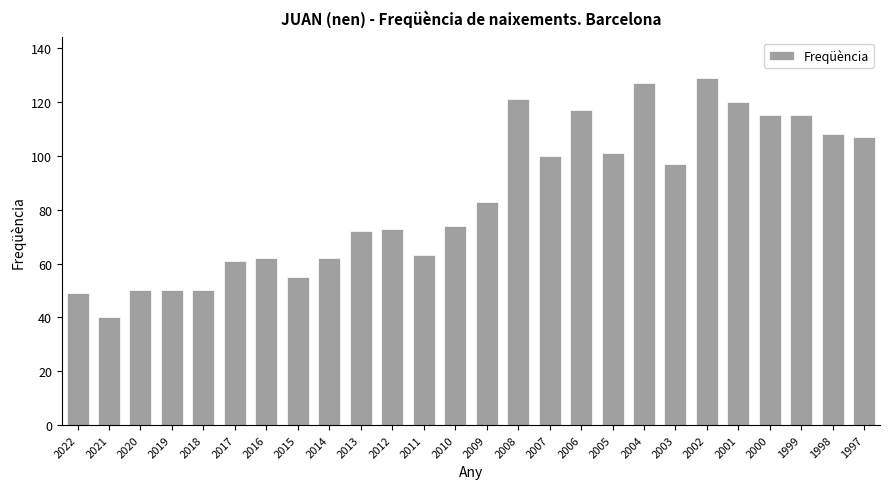

How many distinct data groups are displayed?

1